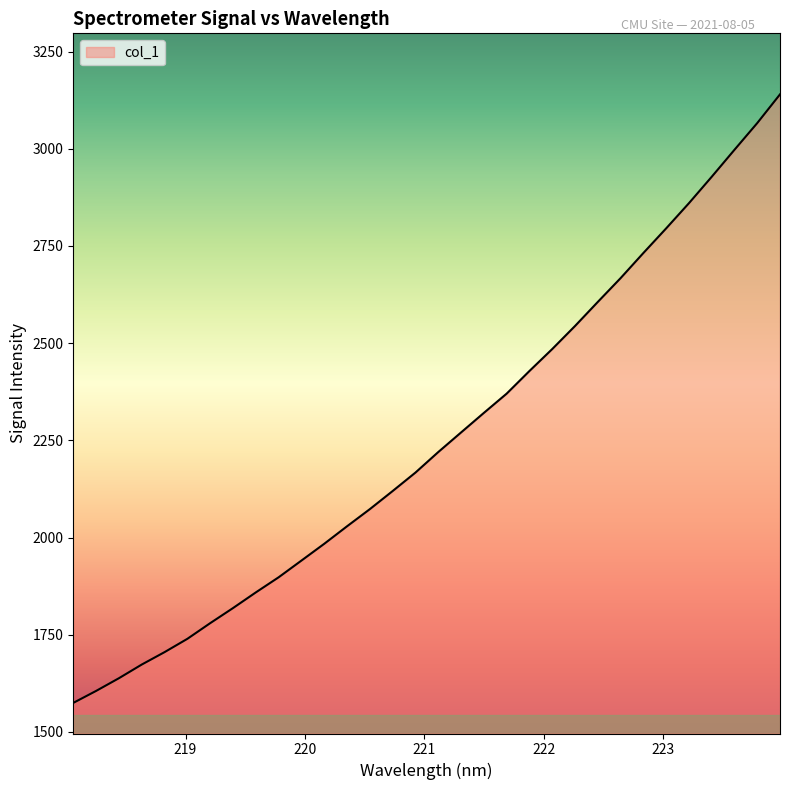

What is the maximum value shown in the chart?

3140.0